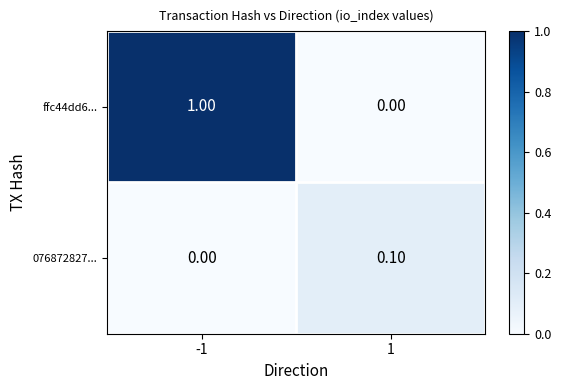

Which series has the widest spread of values?

ffc44dd6...